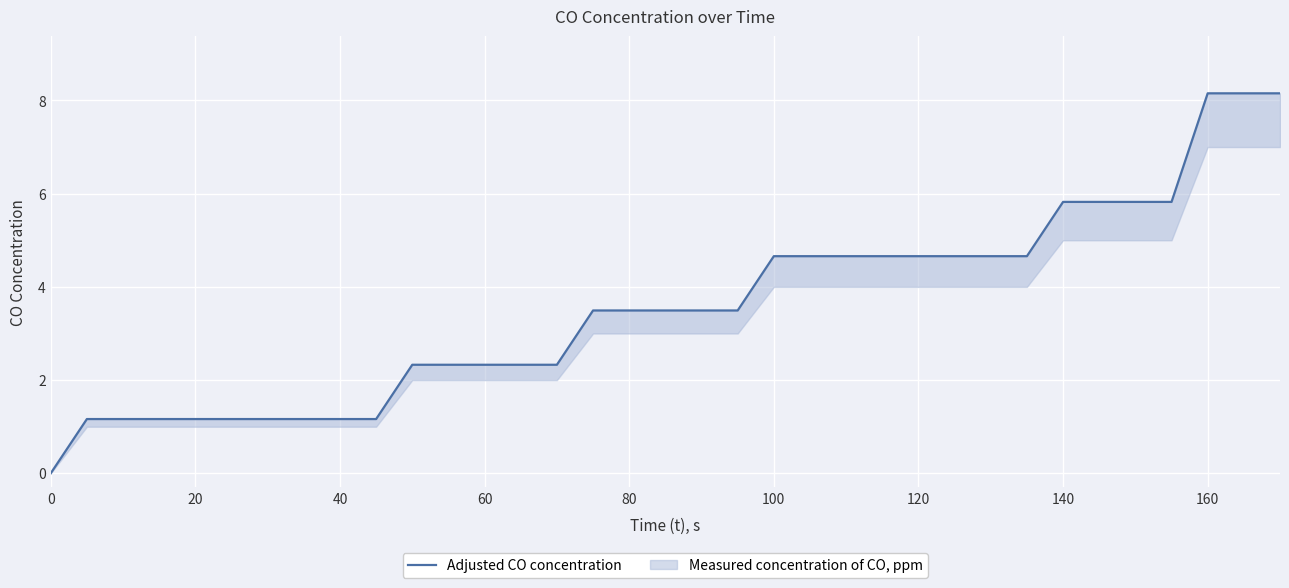

Reading left to right, transcribe all the data shown in this chart.

0.0	1.2	1.2	1.2	1.2	1.2	1.2	1.2	1.2	1.2	2.3	2.3	2.3	2.3	2.3	3.5	3.5	3.5	3.5	3.5	4.7	4.7	4.7	4.7	4.7	4.7	4.7	4.7	5.8	5.8	5.8	5.8	8.2	8.2	8.2